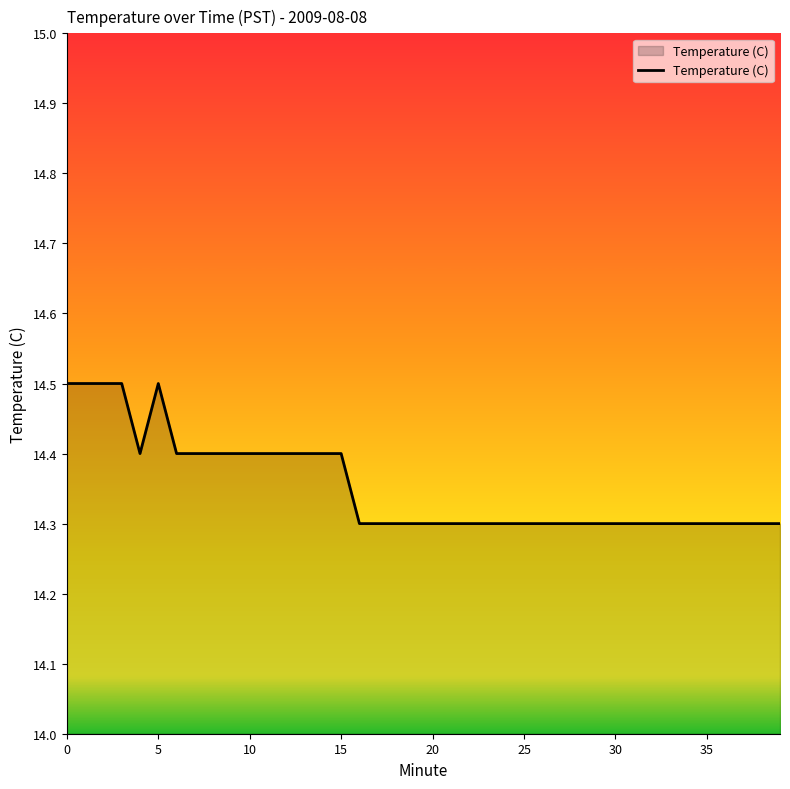

What is the smallest value displayed?

14.3